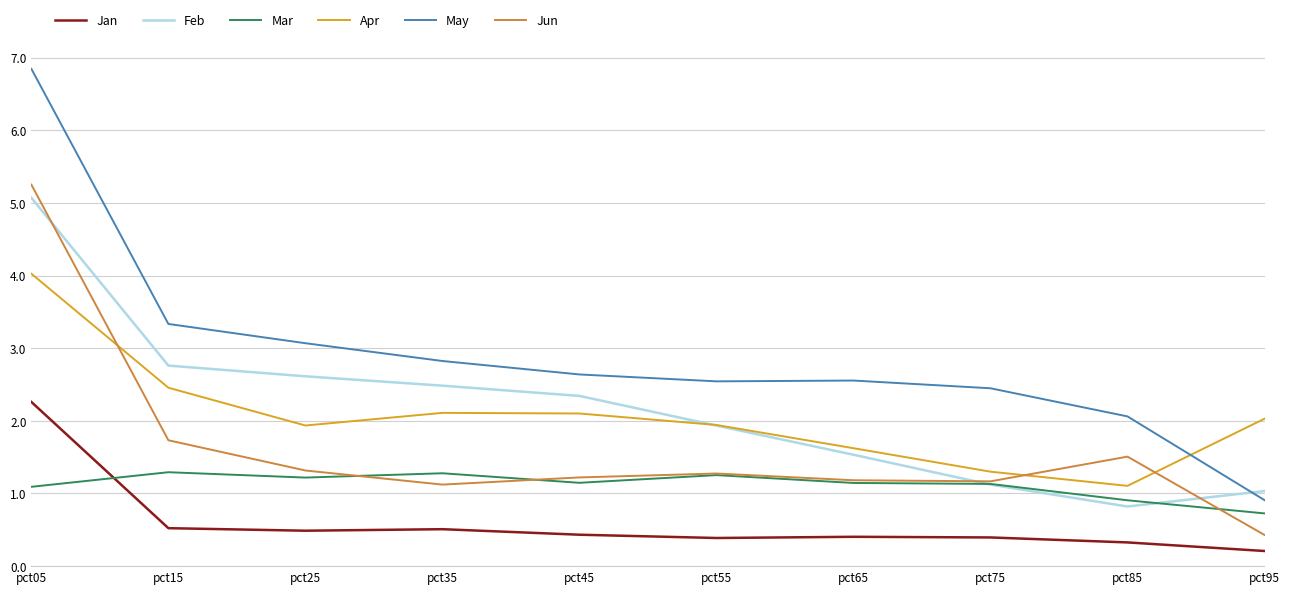

Which series has the largest total across all categories?

May